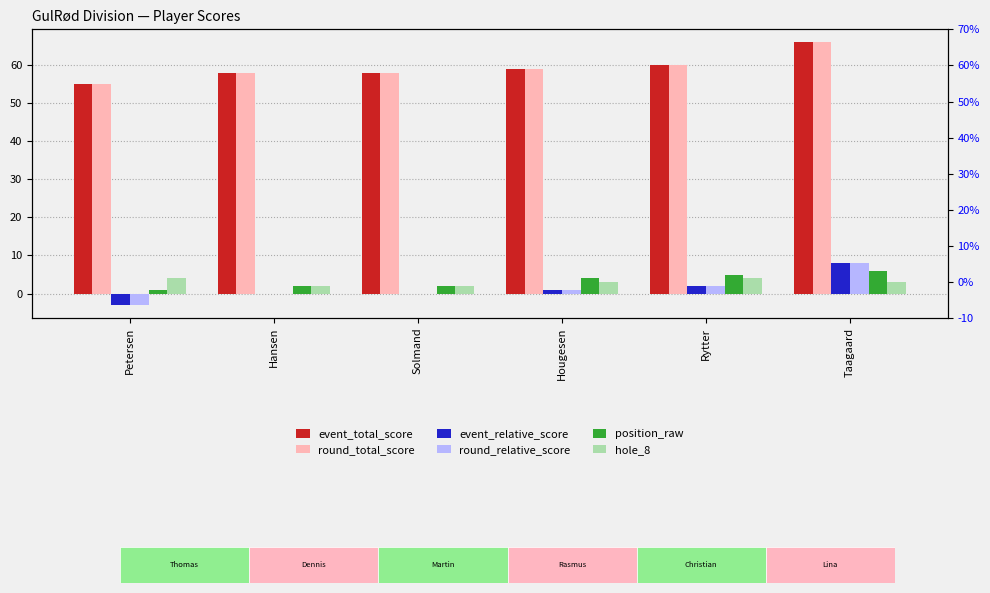

Reading right to left, what are all the values shown in this chart?

event_total_score: 66	60	59	58	58	55
round_total_score: 66	60	59	58	58	55
event_relative_score: 8	2	1	0	0	-3
round_relative_score: 8	2	1	0	0	-3
position_raw: 6	5	4	2	2	1
hole_8: 3	4	3	2	2	4